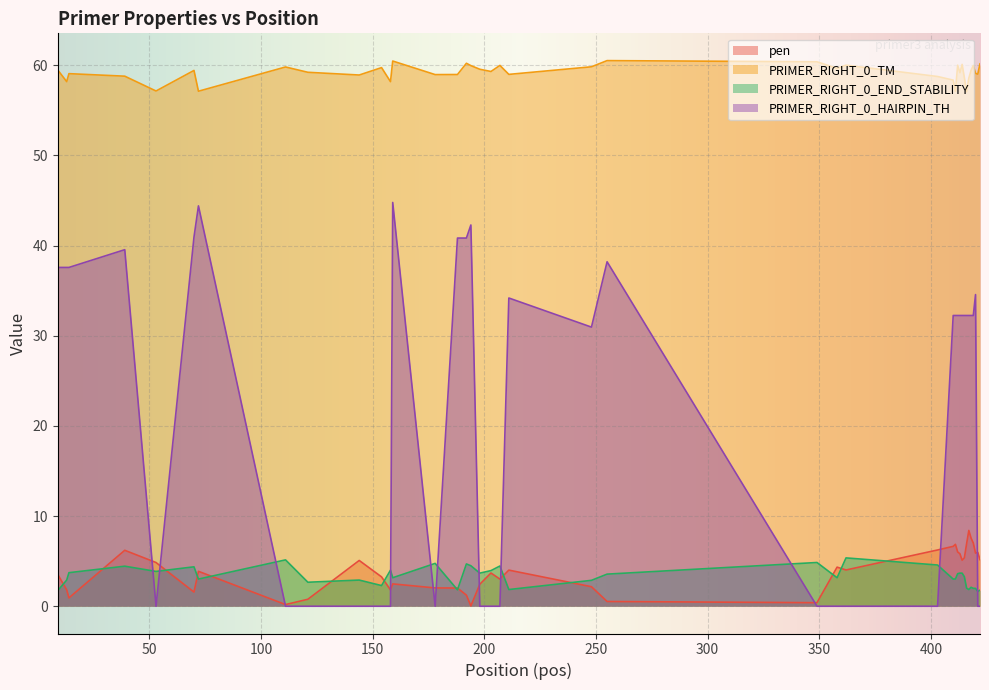

True or false: PRIMER_RIGHT_0_END_STABILITY and PRIMER_RIGHT_0_TM intersect in this chart.

False